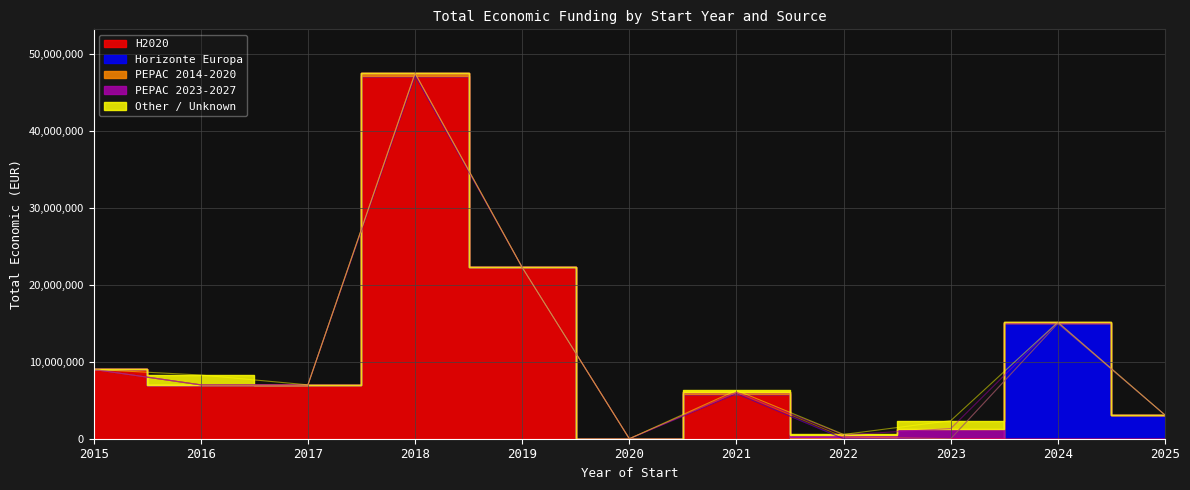

Reading left to right, list all the values displayed in this chart.

H2020: 2015=8999544	2016=6996922	2017=6999999	2018=47157907	2019=22257288	2020=0	2021=5850917	2022=0	2023=0	2024=0	2025=0
Horizonte Europa: 2015=0	2016=0	2017=0	2018=0	2019=0	2020=0	2021=0	2022=0	2023=0	2024=14981943	2025=3079962
PEPAC 2014-2020: 2015=0	2016=0	2017=0	2018=329333	2019=0	2020=0	2021=186087	2022=224893	2023=0	2024=0	2025=0
PEPAC 2023-2027: 2015=0	2016=0	2017=0	2018=0	2019=0	2020=0	2021=0	2022=281639	2023=1323123	2024=150000	2025=0
Other / Unknown: 2015=0	2016=1278865	2017=0	2018=0	2019=0	2020=0	2021=247499	2022=49977	2023=1022654	2024=0	2025=0